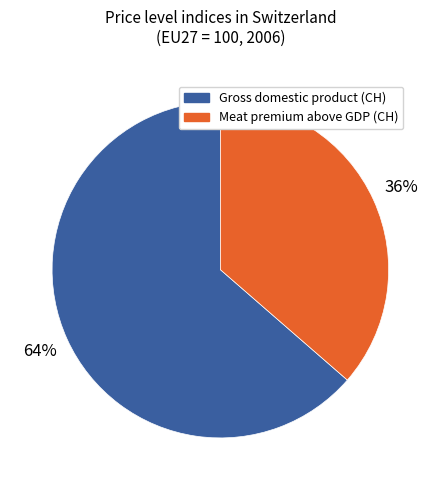

Does any single category account for the majority?

Yes